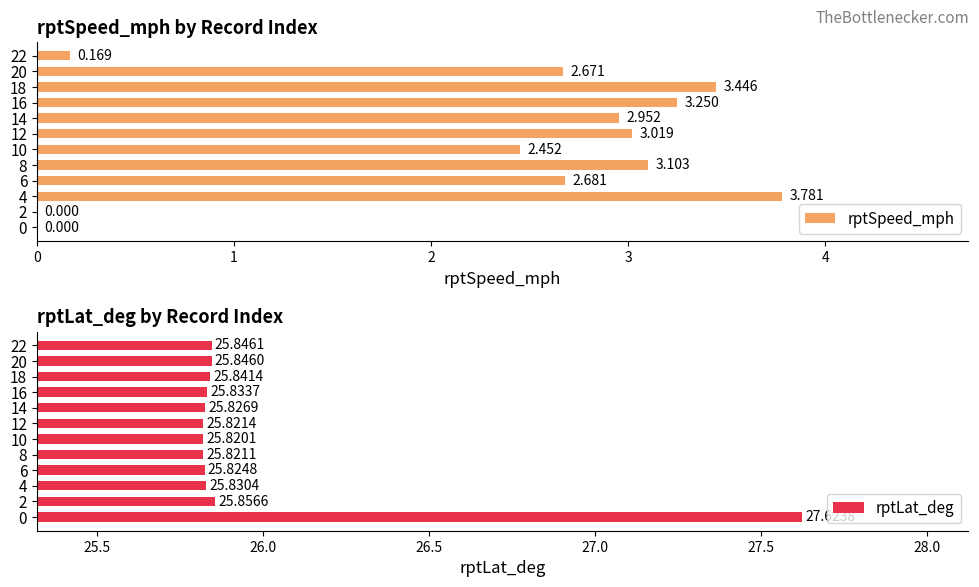

What is the average value of the rptLat_deg series?

26.0